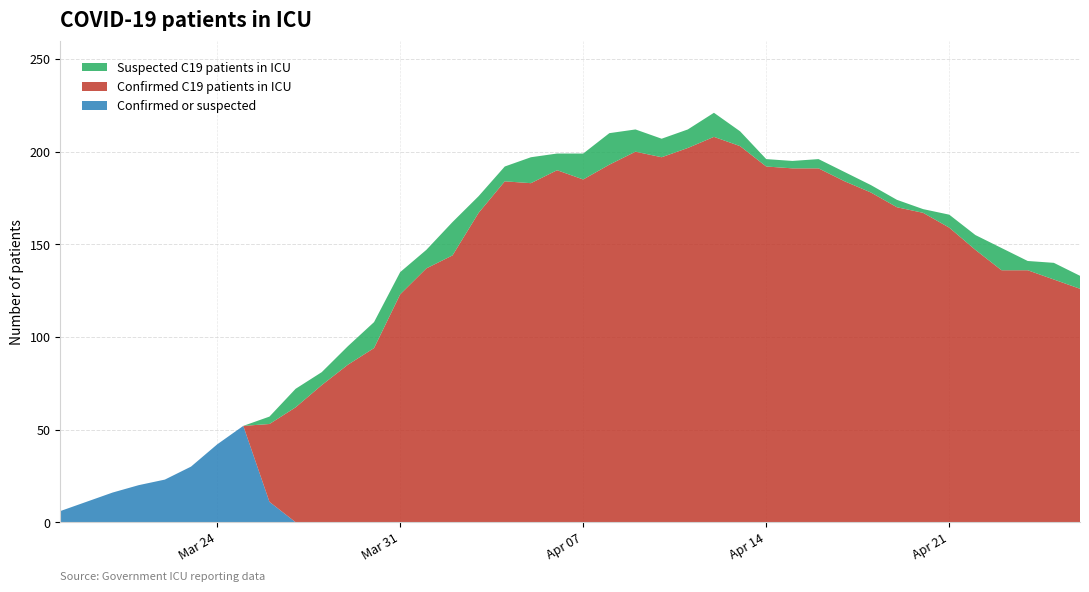

Reading right to left, transcribe all the data shown in this chart.

Confirmed C19 patients in ICU: 126	131	136	136	147	159	167	170	178	184	191	191	192	203	208	202	197	200	193	185	190	183	184	167	144	137	123	94	85	74	62	42	0	0	0	0	0	0	0	0
Suspected C19 patients in ICU: 7	9	5	12	8	7	2	4	4	5	5	4	4	8	13	10	10	12	17	14	9	14	8	9	18	10	12	14	10	7	10	4	0	0	0	0	0	0	0	0
Confirmed or suspected: 0	0	0	0	0	0	0	0	0	0	0	0	0	0	0	0	0	0	0	0	0	0	0	0	0	0	0	0	0	0	0	11	52	42	30	23	20	16	11	6